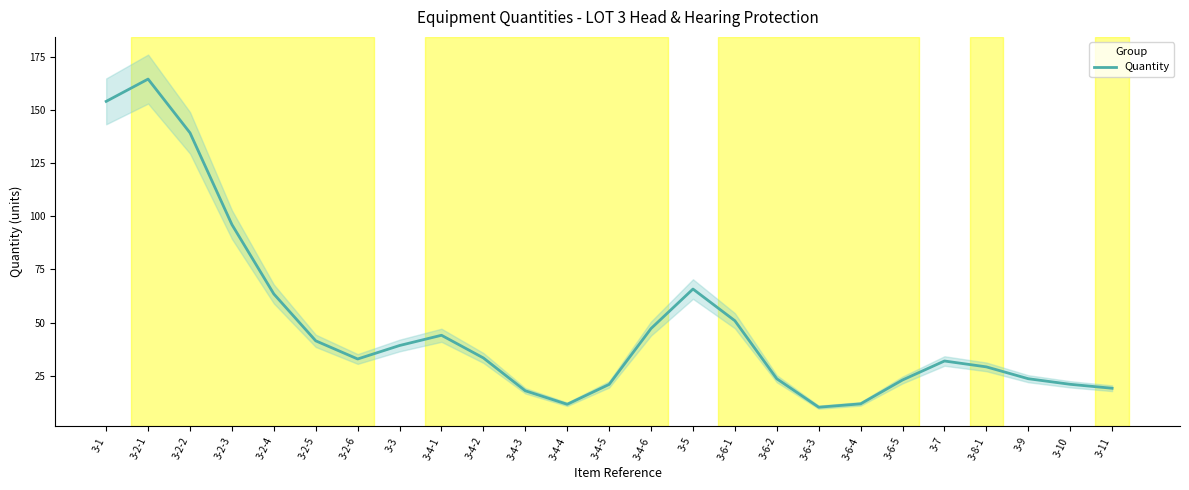

Rank the categories by value from highest to lowest.

3-2-1, 3-1, 3-2-2, 3-2-3, 3-5, 3-2-4, 3-6-1, 3-4-6, 3-4-1, 3-2-5, 3-3, 3-4-2, 3-2-6, 3-7, 3-8-1, 3-9, 3-6-2, 3-6-5, 3-10, 3-4-5, 3-11, 3-4-3, 3-6-4, 3-4-4, 3-6-3